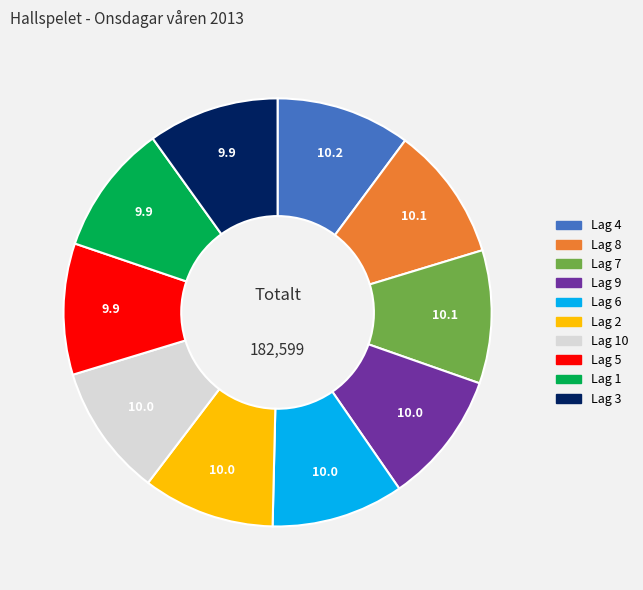

Count the number of slices in the pie.

10